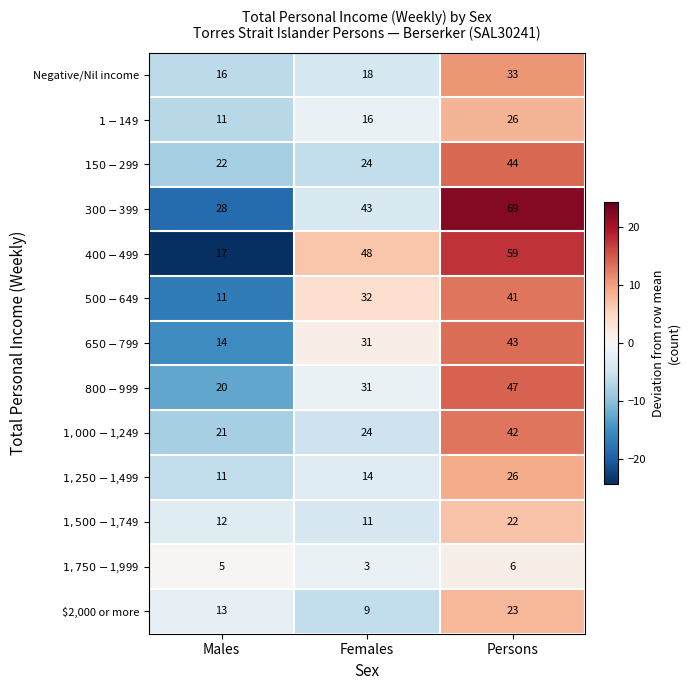

At which category is the sum across all series the highest?

Persons